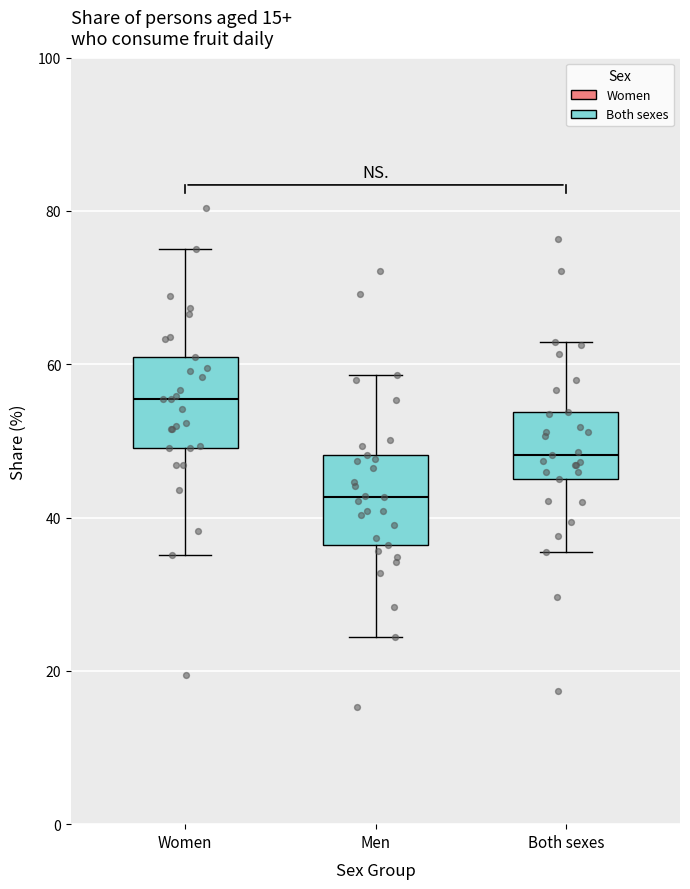

Reading left to right, read every box against the y-axis: the position of its median line, the range the box covers, and the ends of its whiskers. The values are not printed on the chart, so give them approximately, as read against the axis.

Women: median 56, box 50 to 60, whiskers 36 to 76
Men: median 42, box 36 to 48, whiskers 24 to 58
Both sexes: median 48, box 46 to 54, whiskers 36 to 62